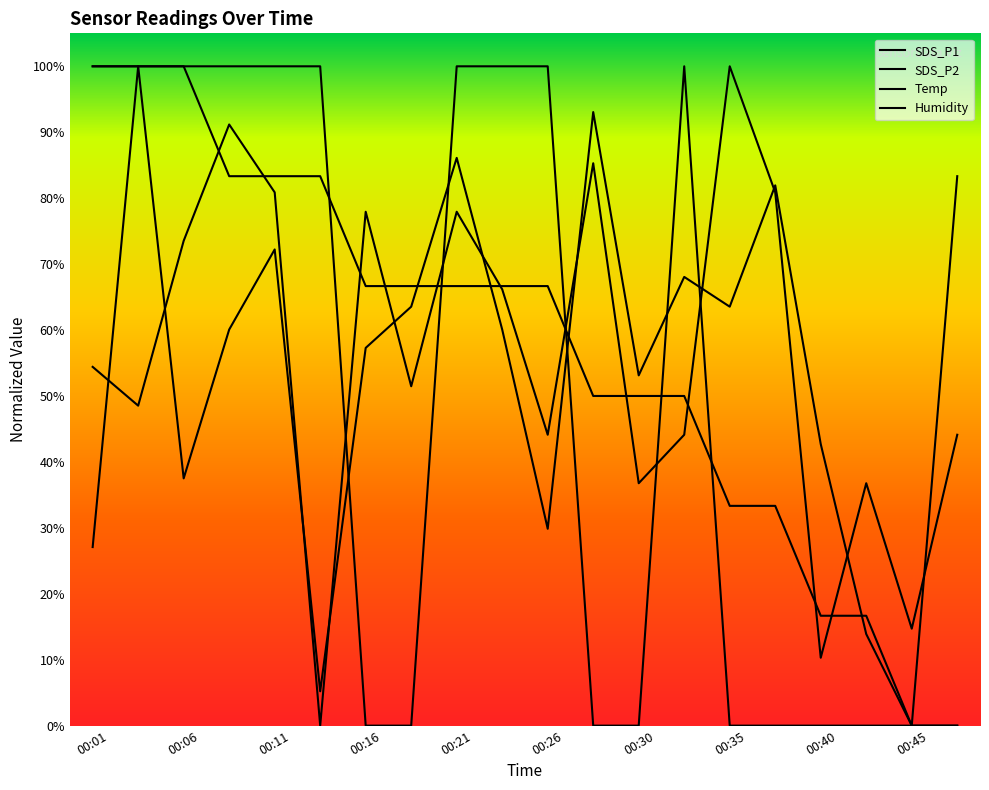

The Humidity series shows 0.5 at 13. True or false?

True